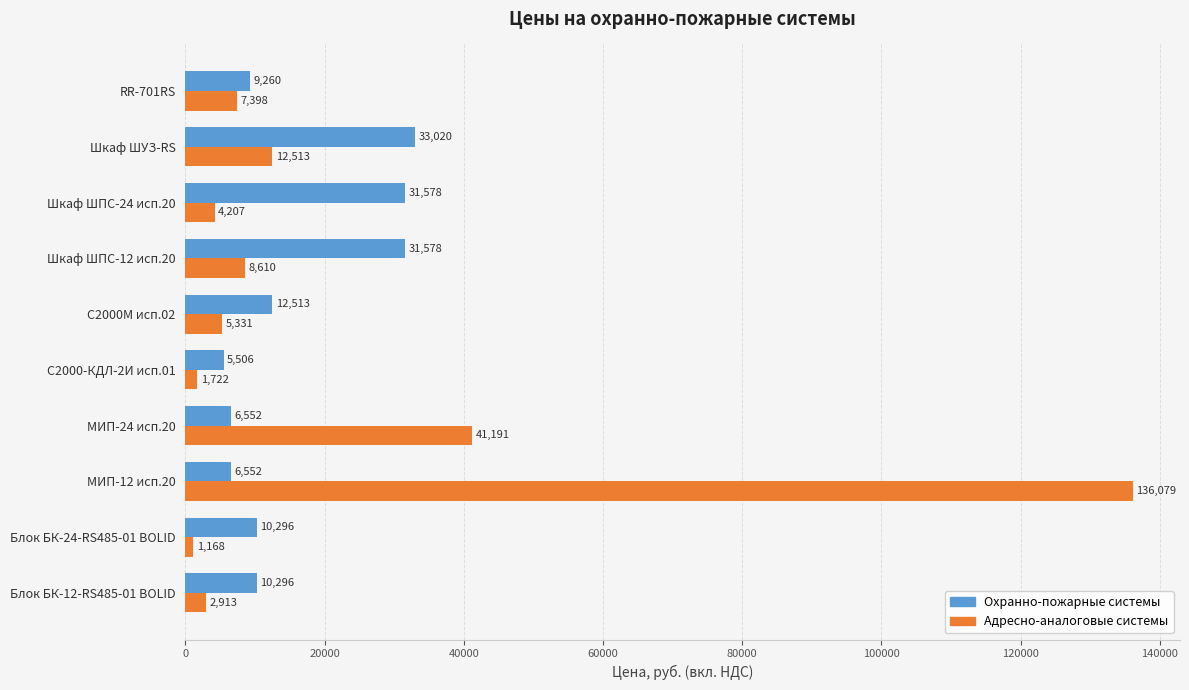

How many data points in Охранно-пожарные системы are less than 10296?

4